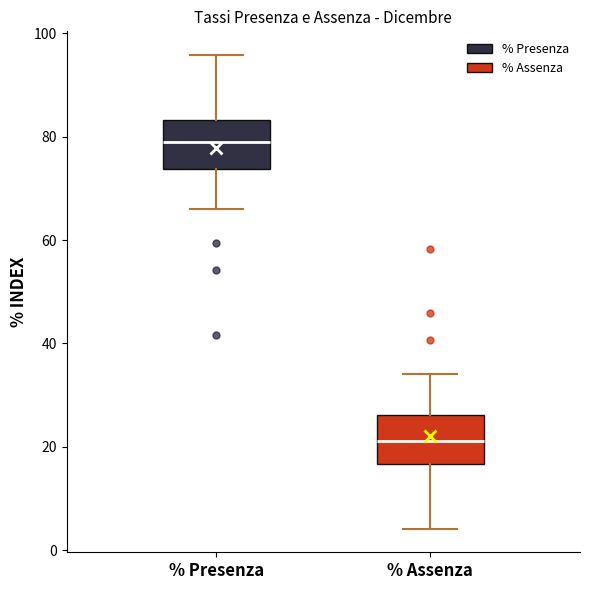

Where is the upper edge of the box for % Assenza on the y-axis? The values are not printed on the chart, so give them approximately, as read against the axis.

26